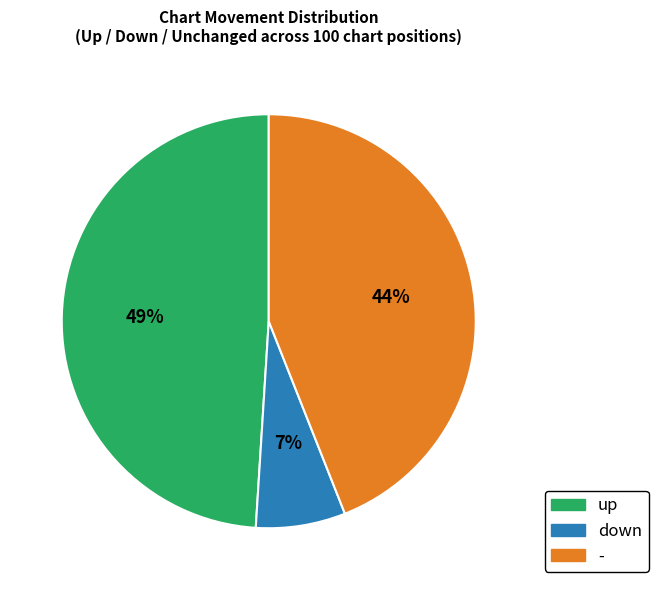

Combined, do up and - account for over 50%?

Yes